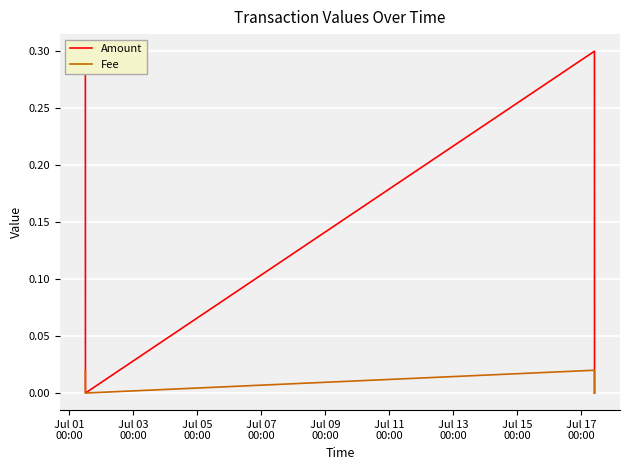

How many lines are shown in the chart?

2